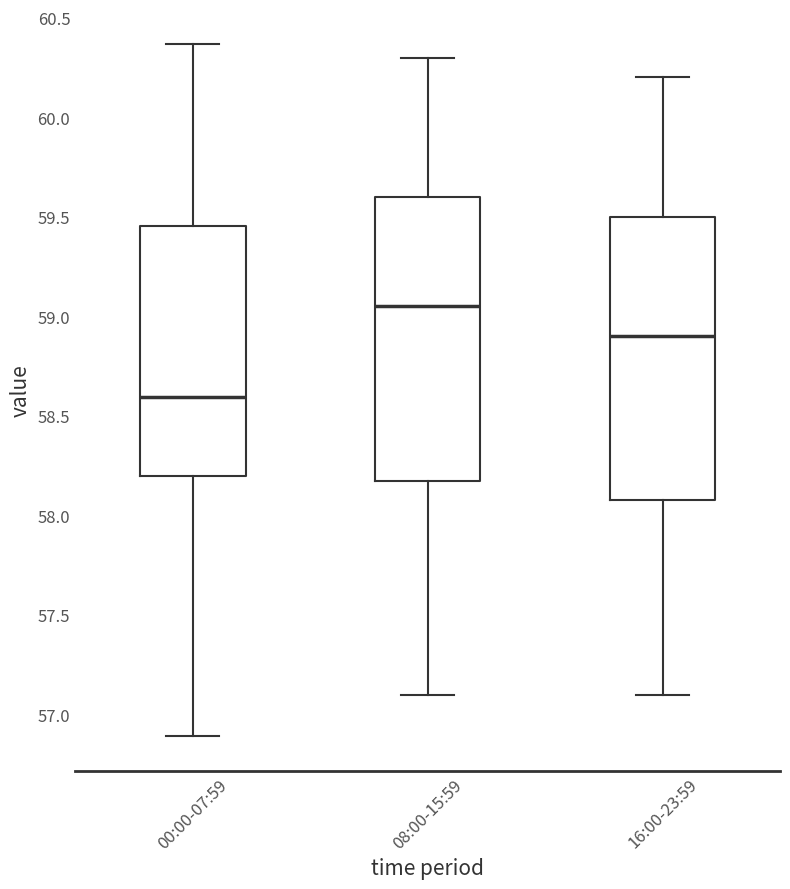

Reading left to right, read every box against the y-axis: the position of its median line, the range the box covers, and the ends of its whiskers. The values are not printed on the chart, so give them approximately, as read against the axis.

00:00-07:59: median 58.60, box 58.20 to 59.45, whiskers 56.90 to 60.35
08:00-15:59: median 59.05, box 58.20 to 59.60, whiskers 57.10 to 60.30
16:00-23:59: median 58.90, box 58.10 to 59.50, whiskers 57.10 to 60.20